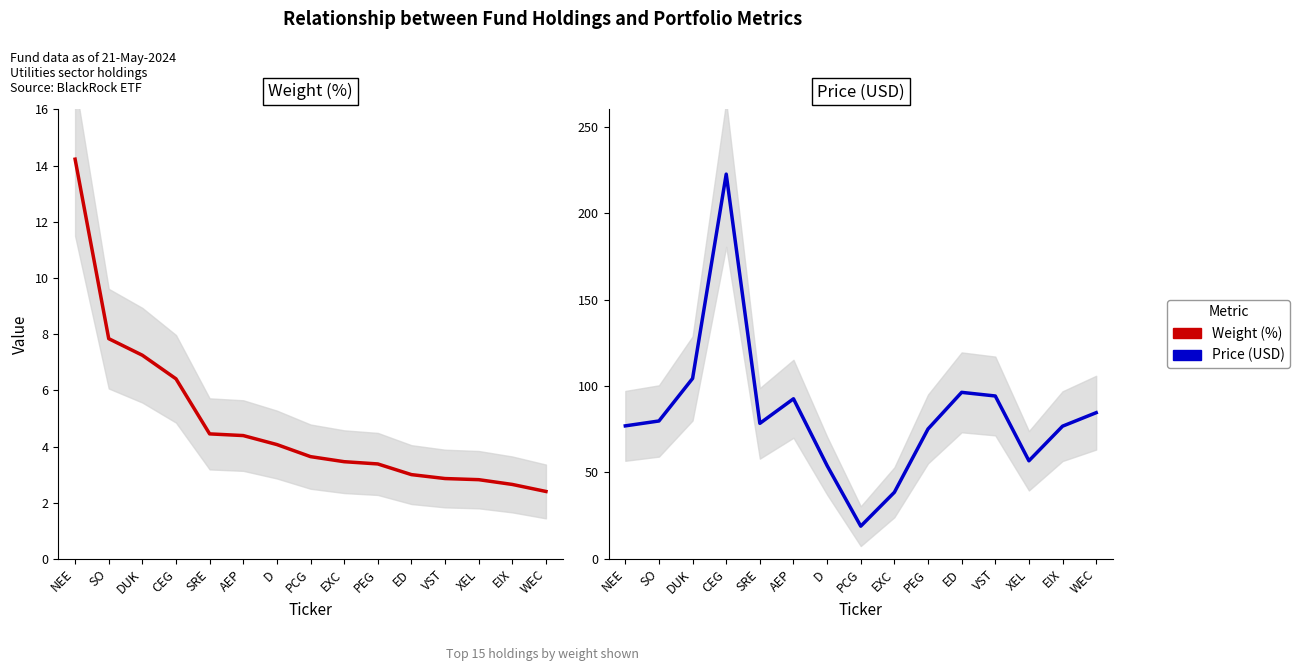

What is the spread (max minus min) of values at VST?

91.4